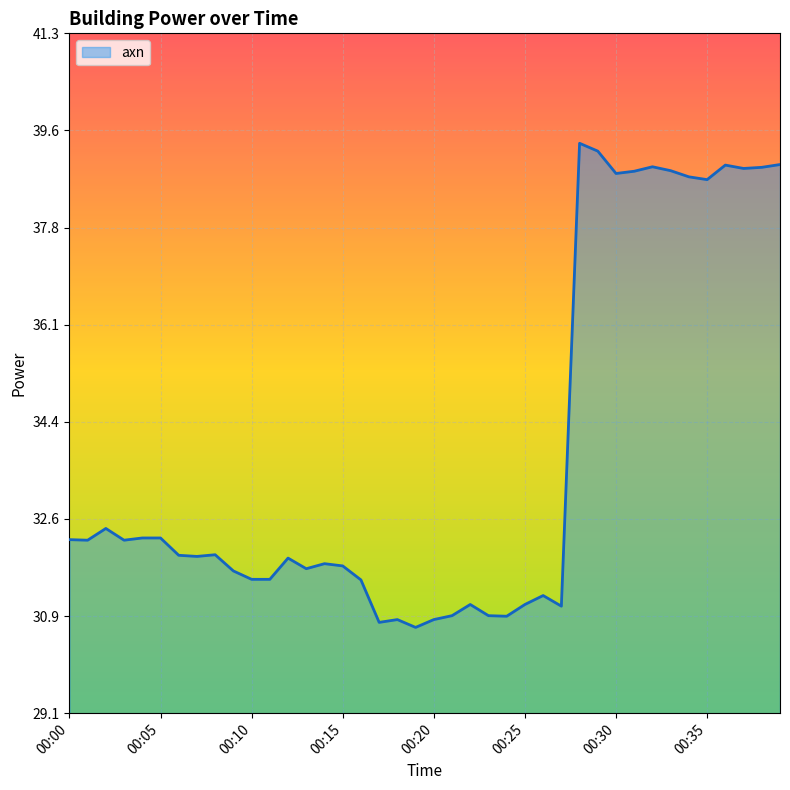

What is the minimum value shown in the chart?

30.7